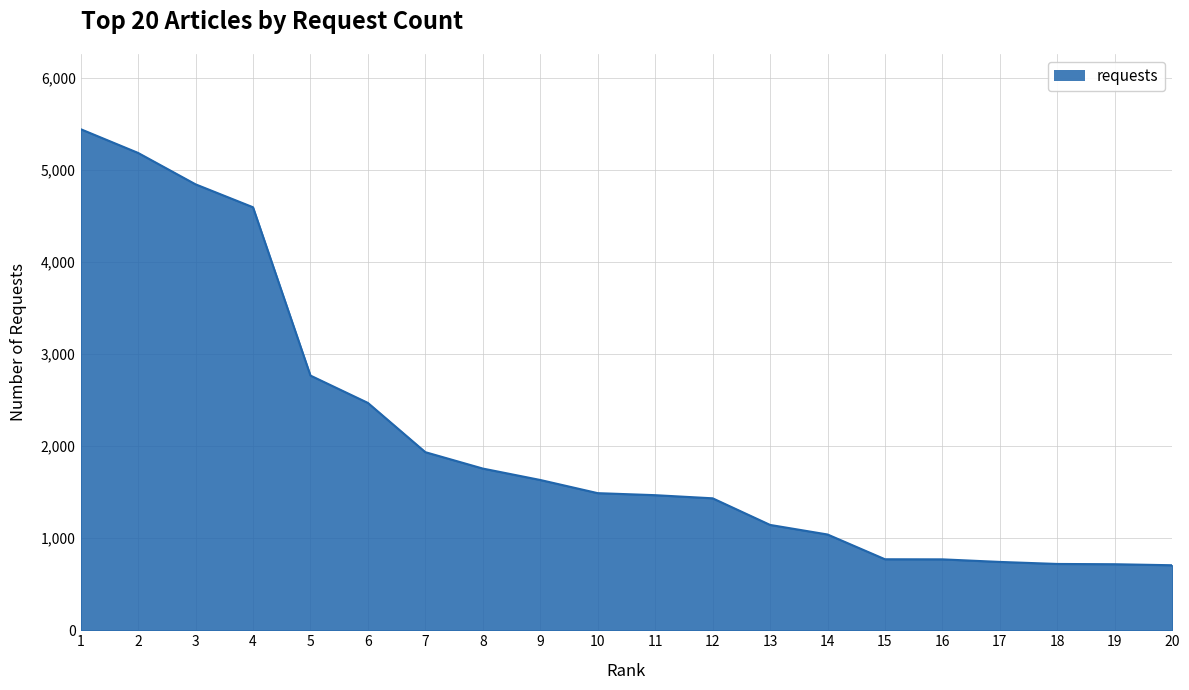

Does the chart have visible grid lines?

Yes